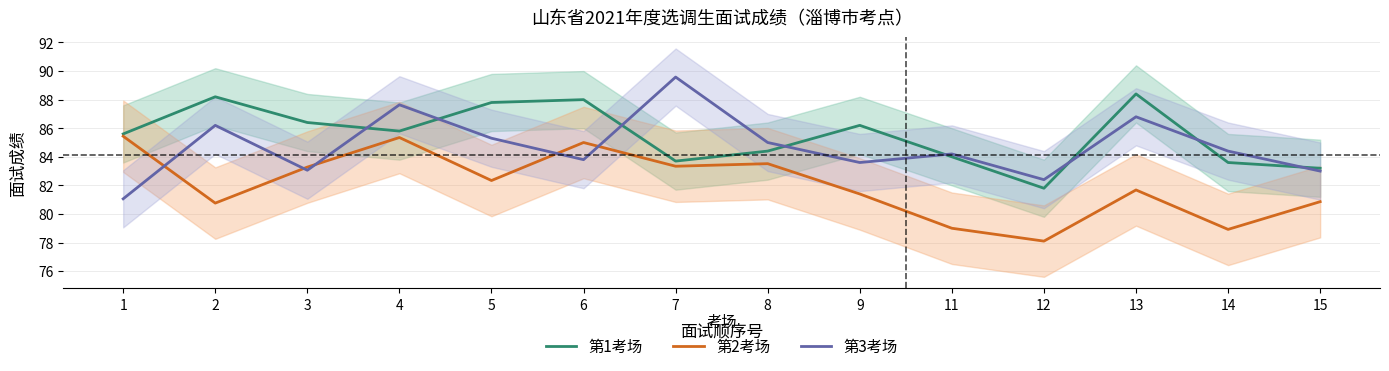

Between 1 and 6, which series saw the biggest shift?

第3考场